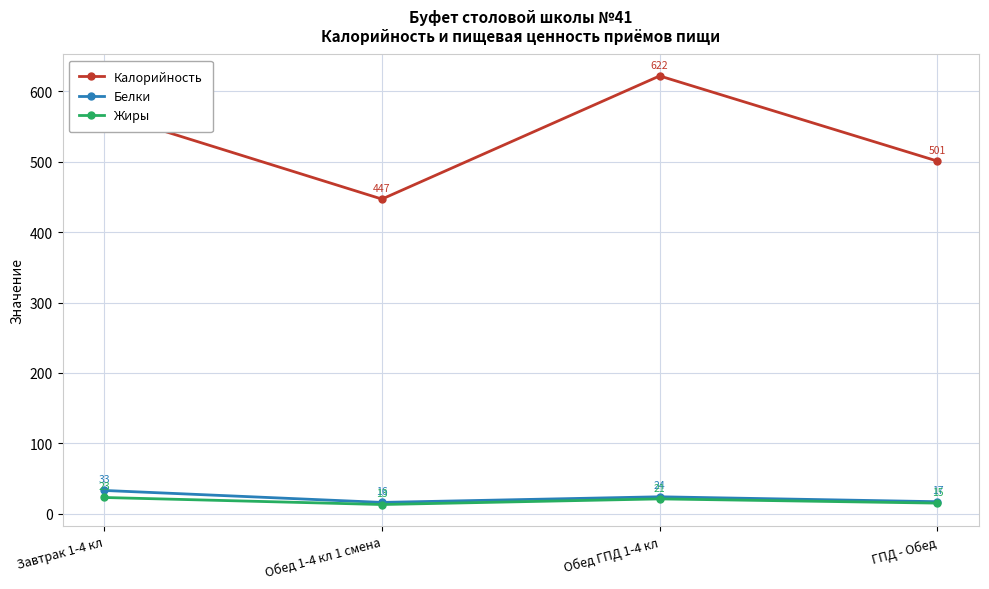

True or false: Белки and Калорийность intersect in this chart.

False